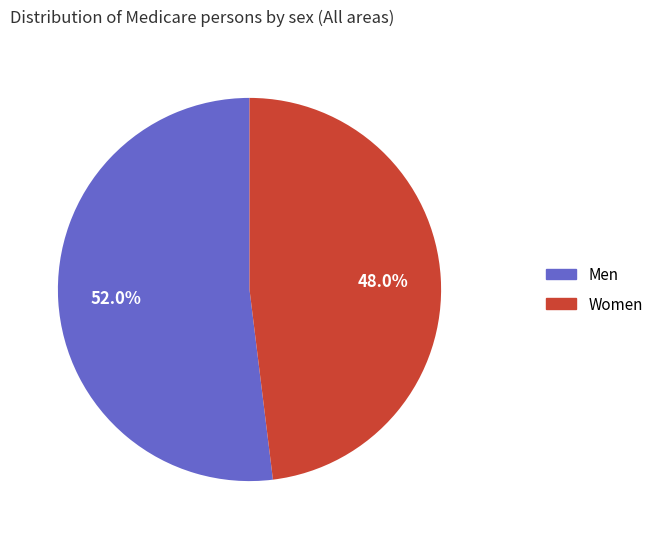

Which category accounts for the majority?

Men